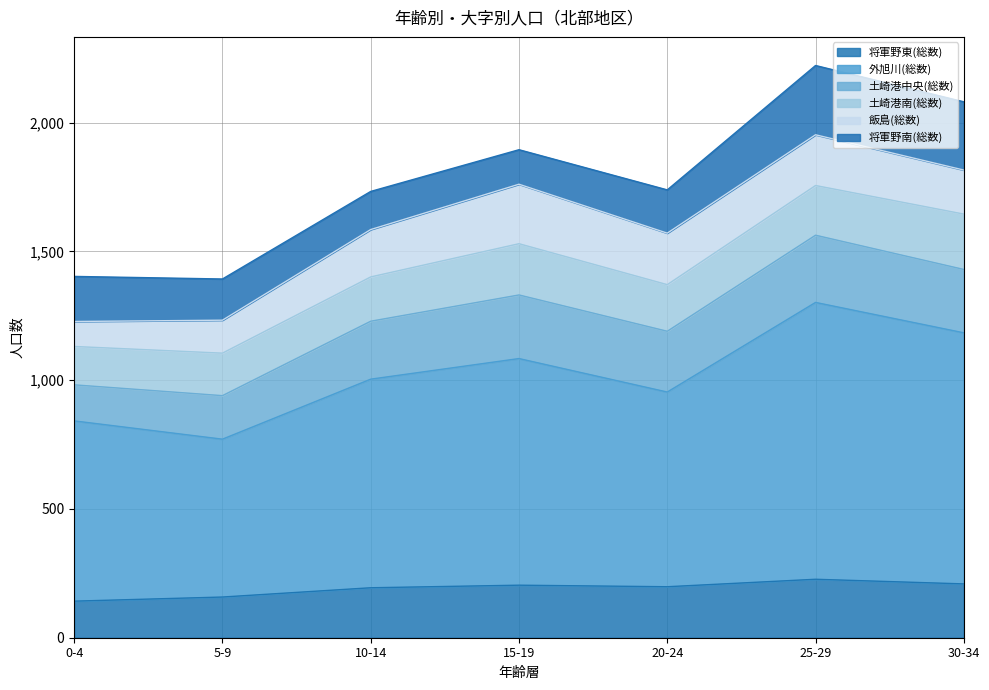

What is the total value across all series at 0-4?

1403